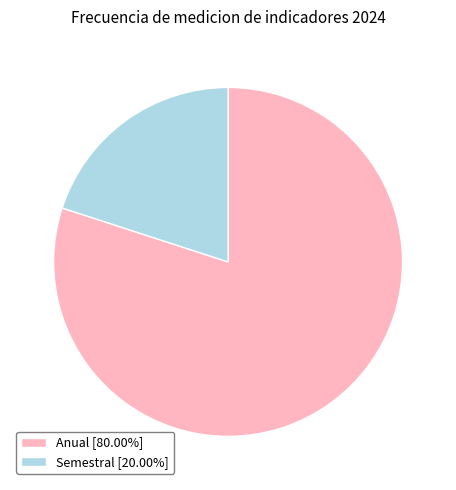

Does Anual [80.00%] represent more than half of the total?

Yes